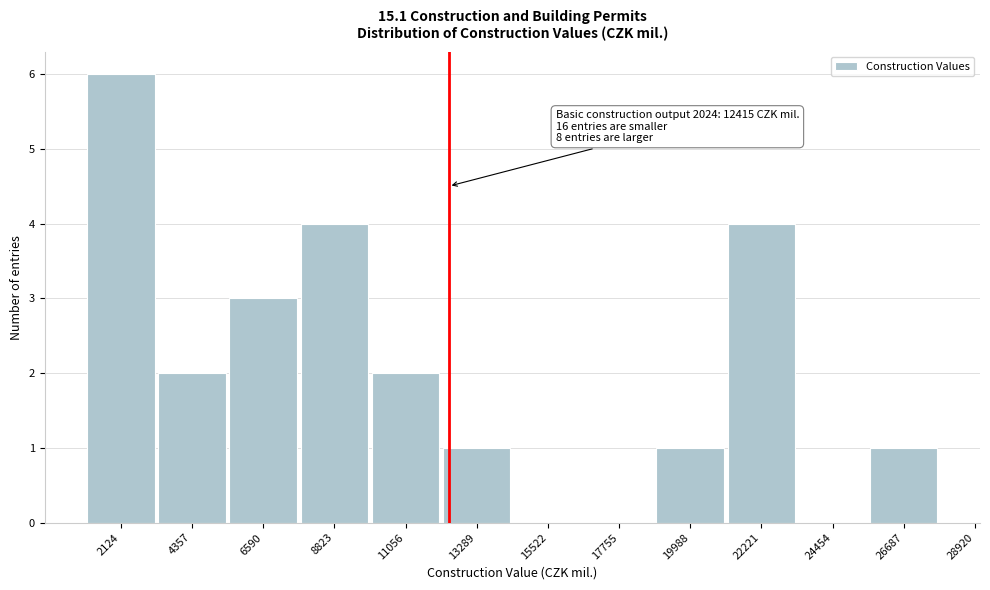

Reading left to right, transcribe all the data shown in this chart.

2124=6	4357=2	6590=3	8823=4	11056=2	13289=1	15522=0	17755=0	19988=1	22221=4	24454=0	26687=1